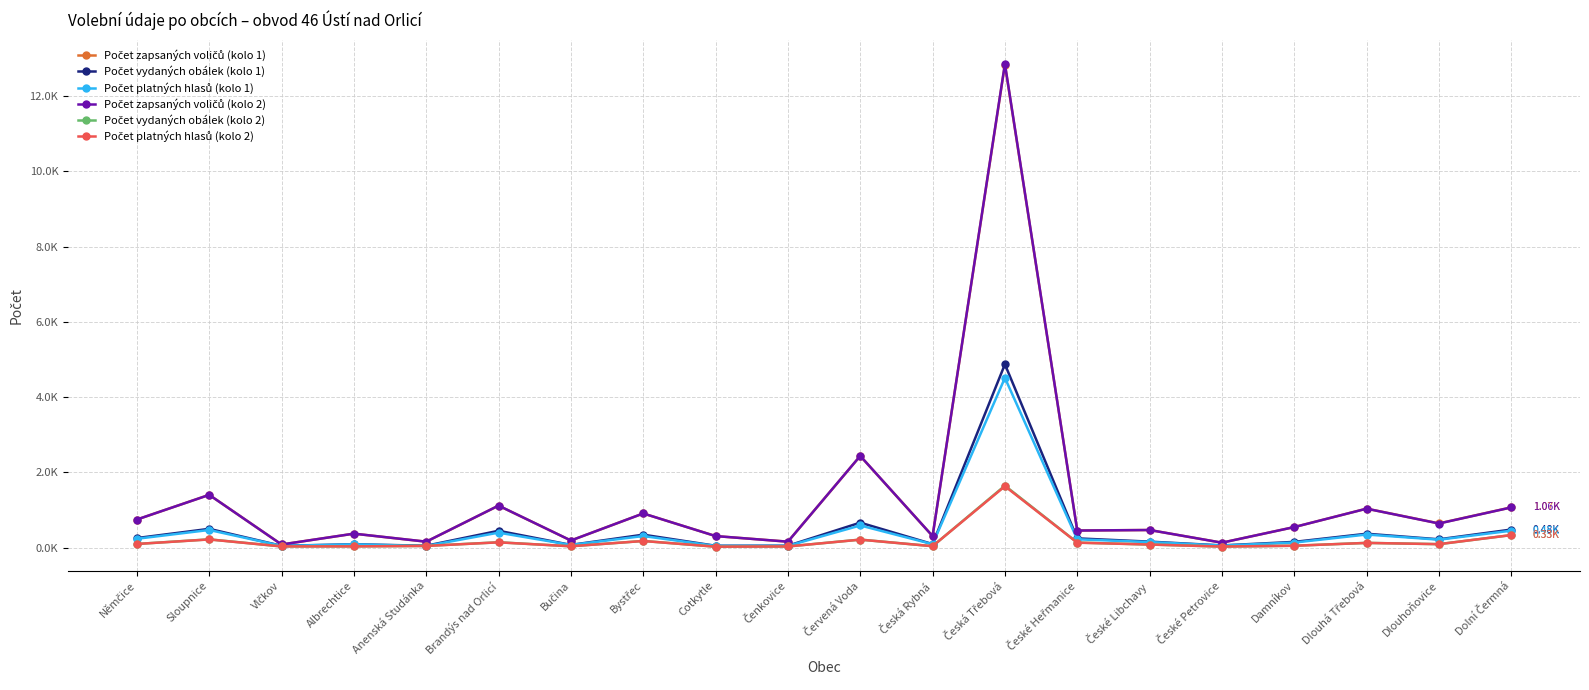

Does the chart have visible grid lines?

Yes